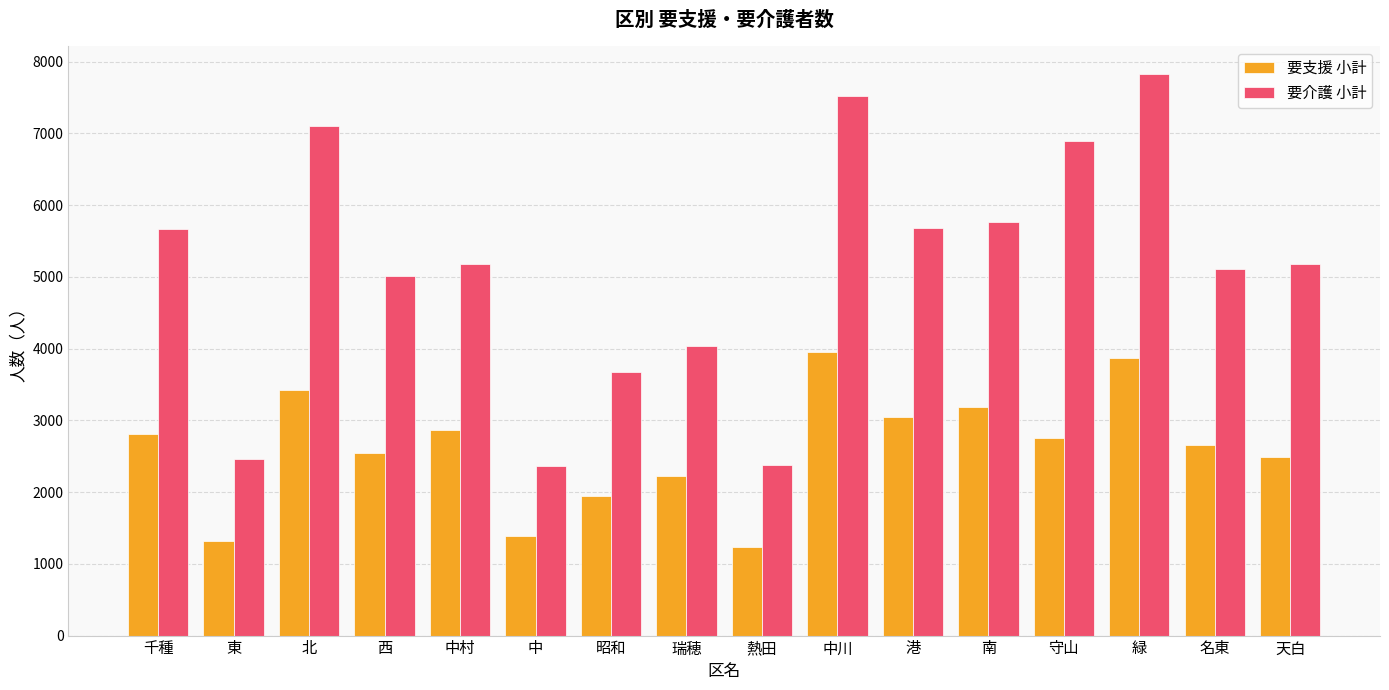

True or false: 要支援 小計 has a value of 3191 at 南.

True